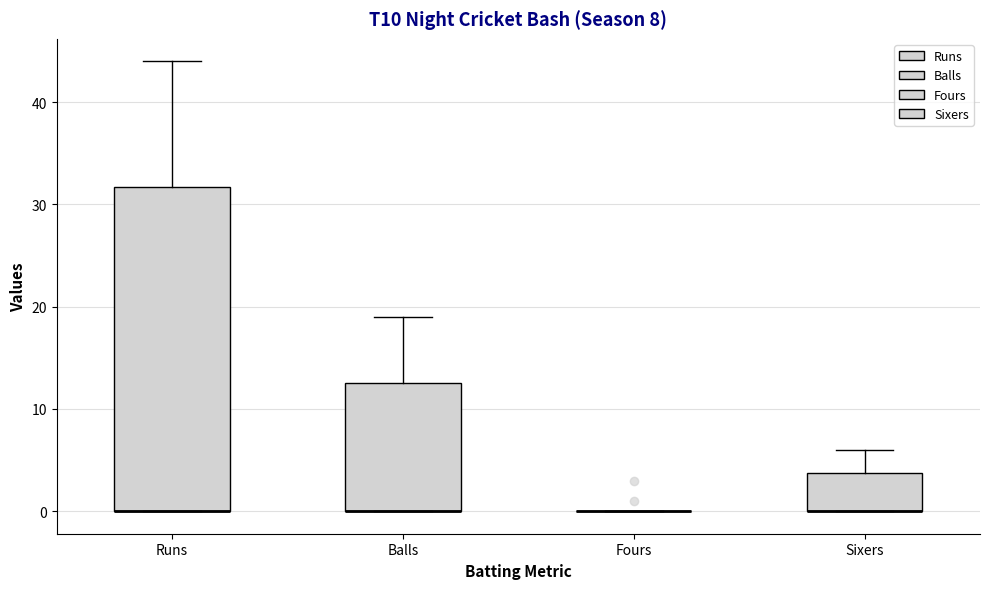

Which box is the tallest, from its lower edge to its upper edge?

Runs